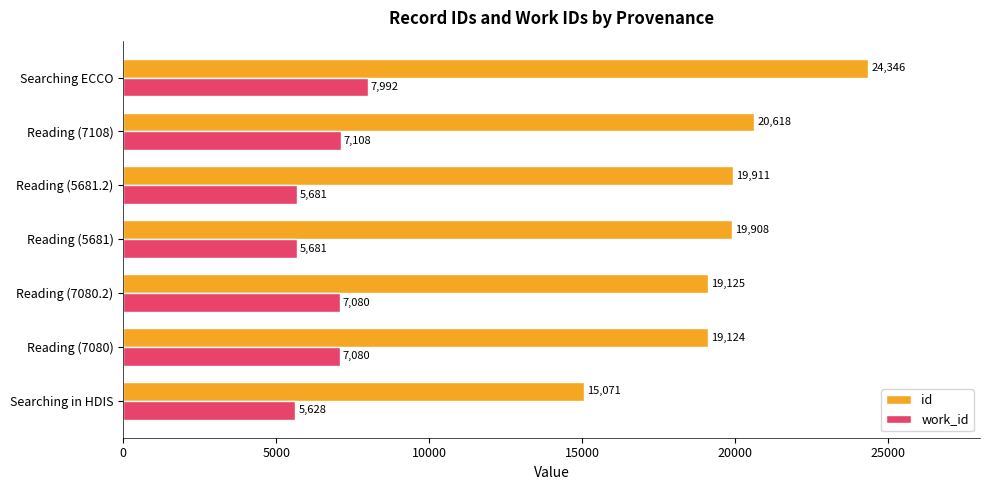

Which series has the widest spread of values?

id